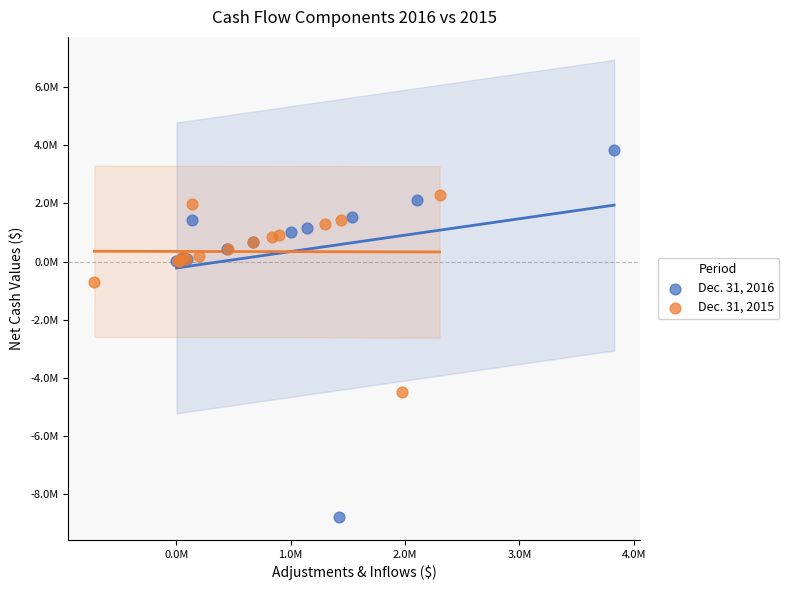

What are all the series names shown in the legend?

Dec. 31, 2016, Dec. 31, 2015